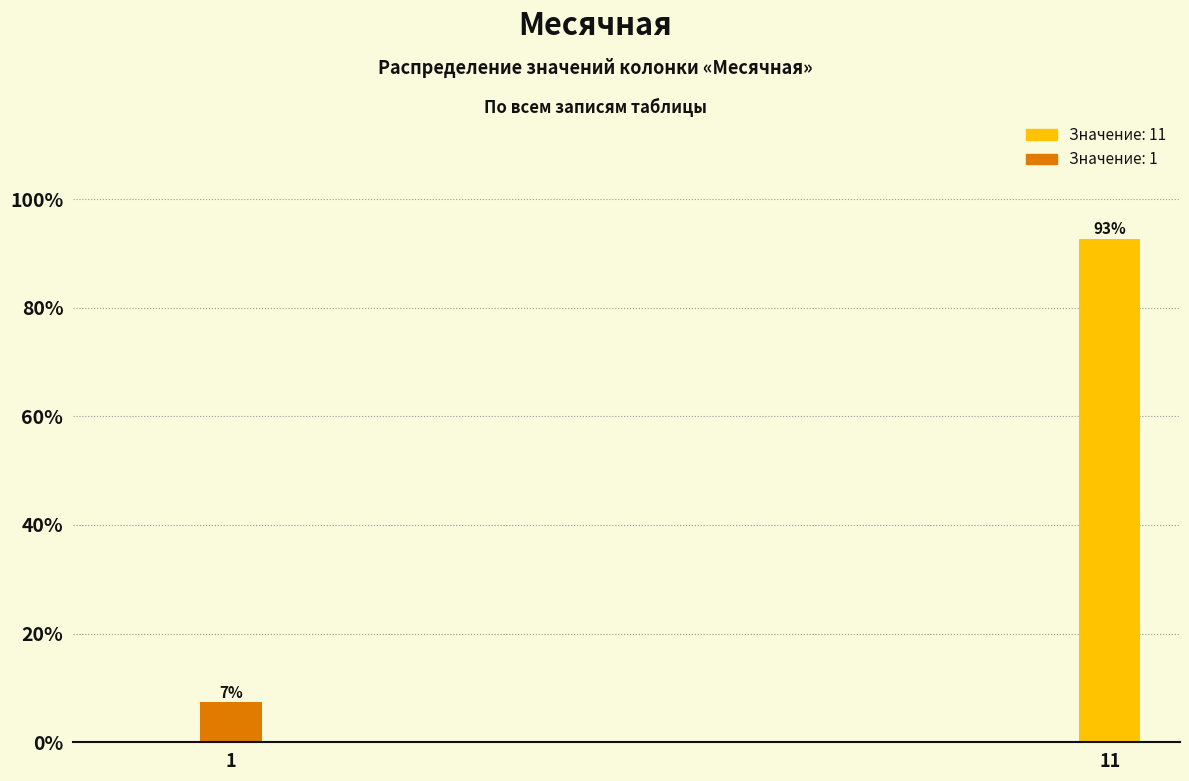

Rank the categories by value from lowest to highest.

1, 11